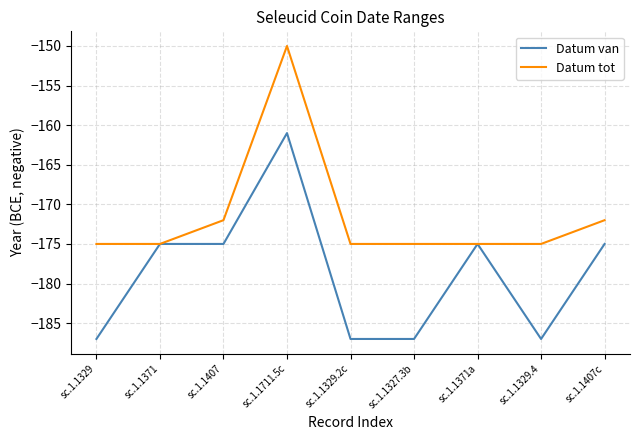

How many series are shown in this chart?

2